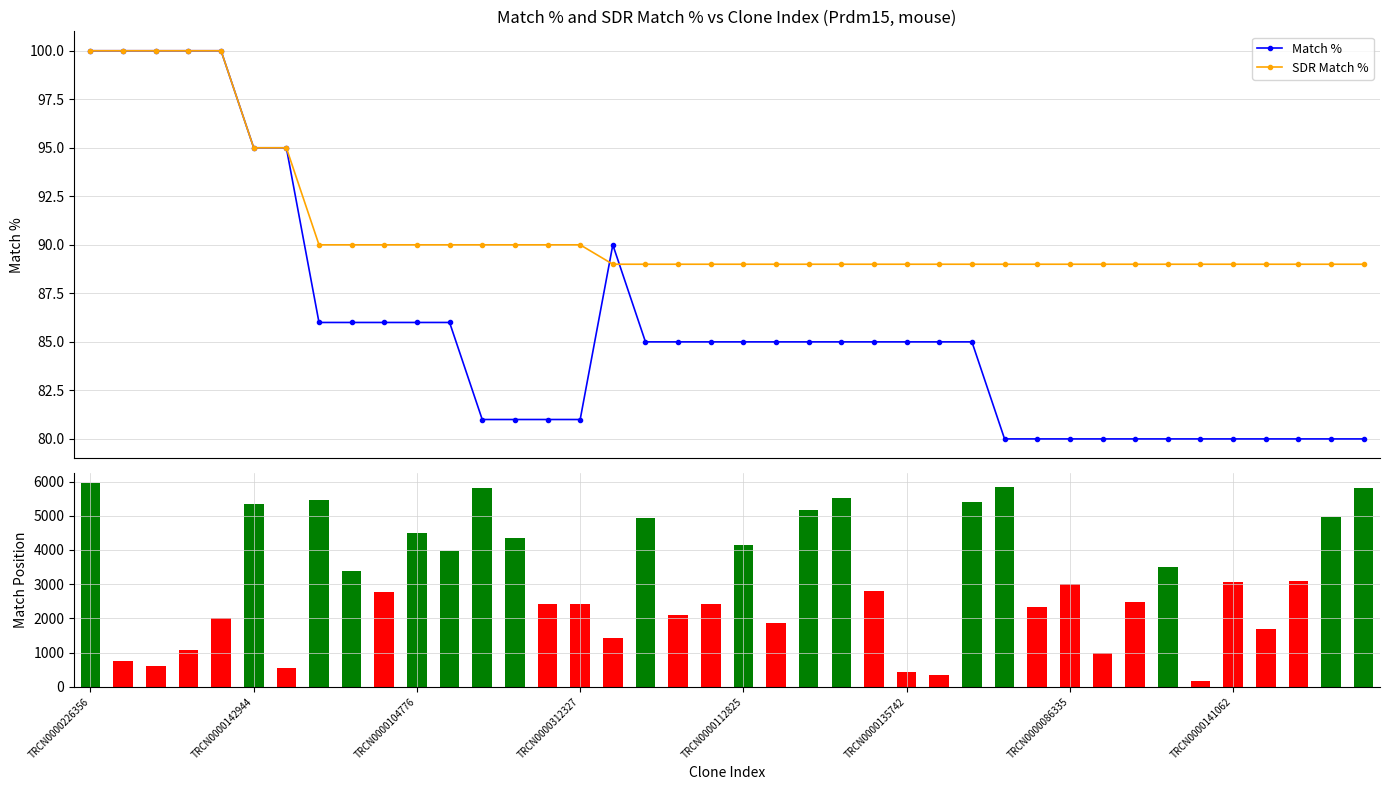

What is the value of the Match % point at the 9th from the left?

86